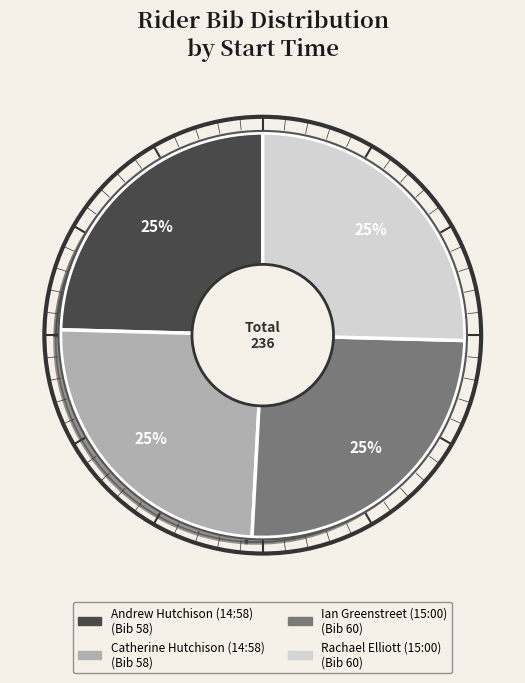

To the nearest percent, what is the combined percentage of Ian Greenstreet (15:00) and Andrew Hutchison (14:58)?

50%